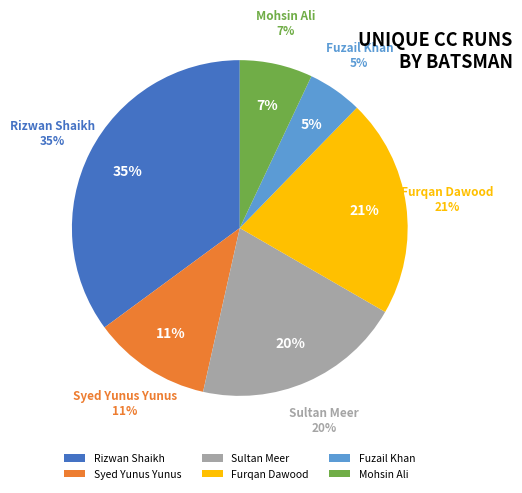

Does Mohsin Ali represent more than half of the total?

No